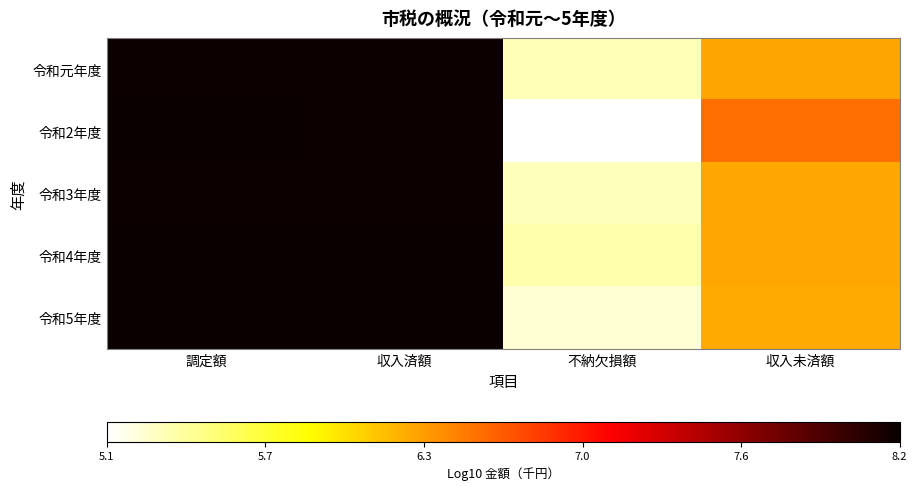

Which series has the widest spread of values?

令和2年度